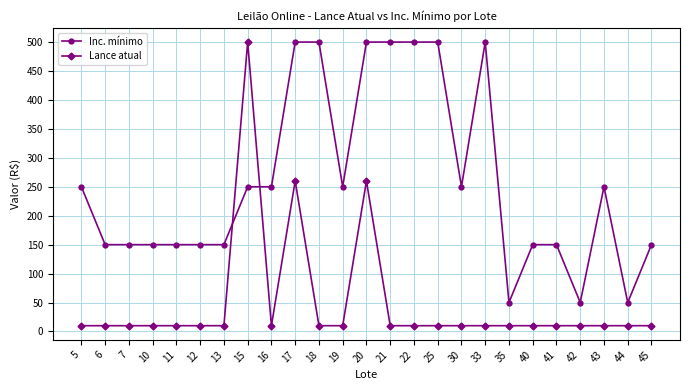

True or false: Lance atual has more than 2 interior local peaks.

True